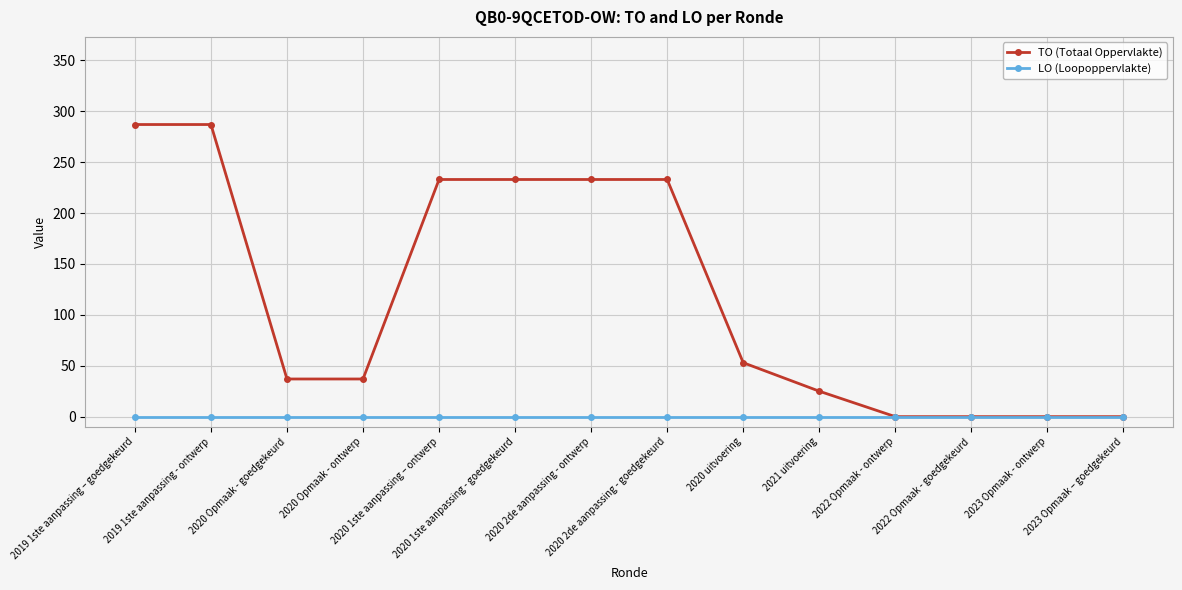

Rank the series at 2020 uitvoering from highest to lowest value.

TO (Totaal Oppervlakte), LO (Loopoppervlakte)